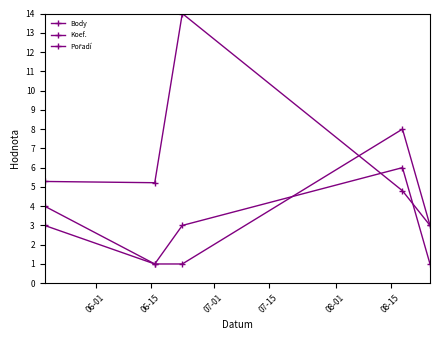

How many values in the Body series exceed 5?

3